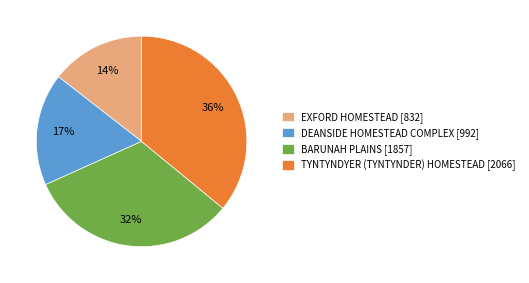

How many slices are in this pie chart?

4